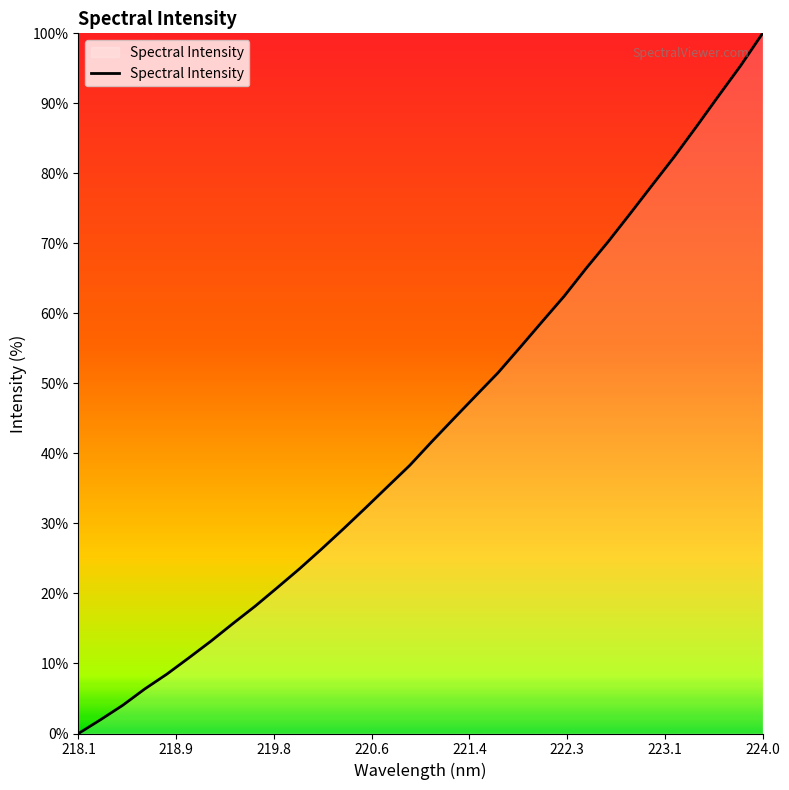

What is the greatest value displayed?

100.0